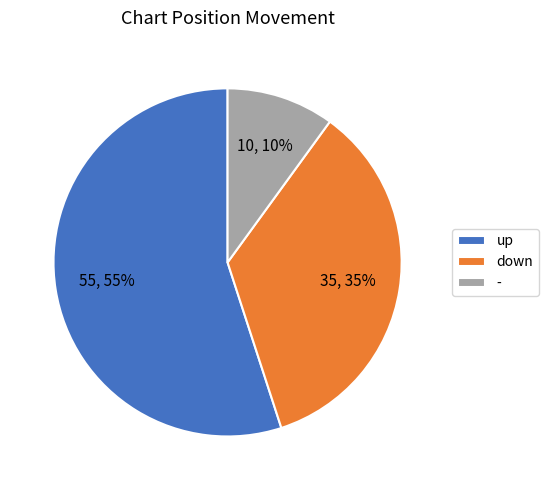

Combined, do down and - account for over 50%?

No